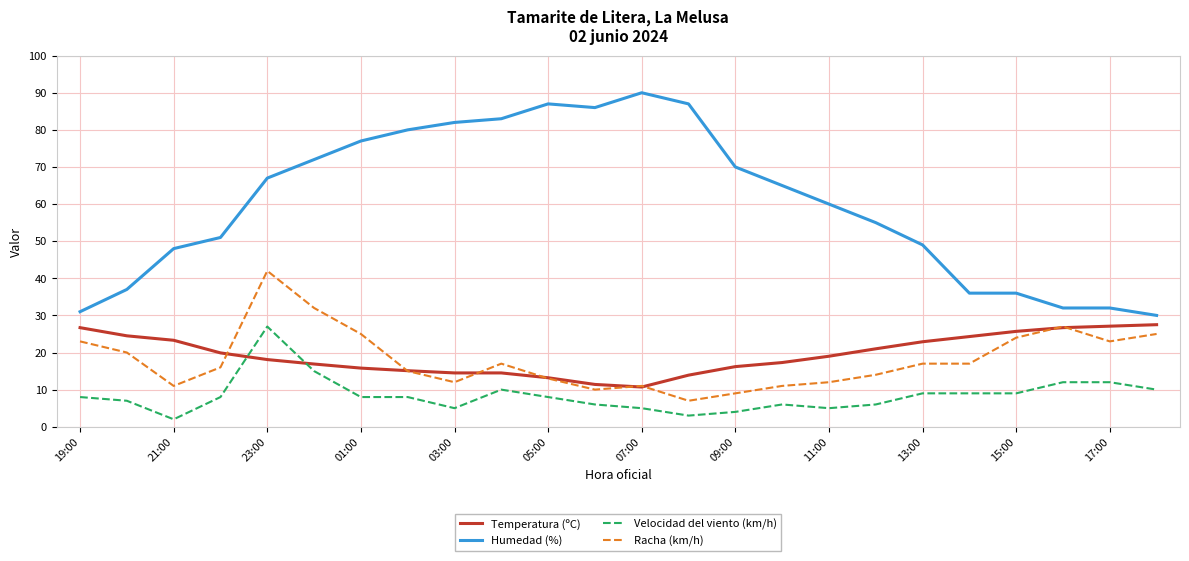

What is the difference between the second highest and minimum values in the Temperatura (ºC) series?

16.4